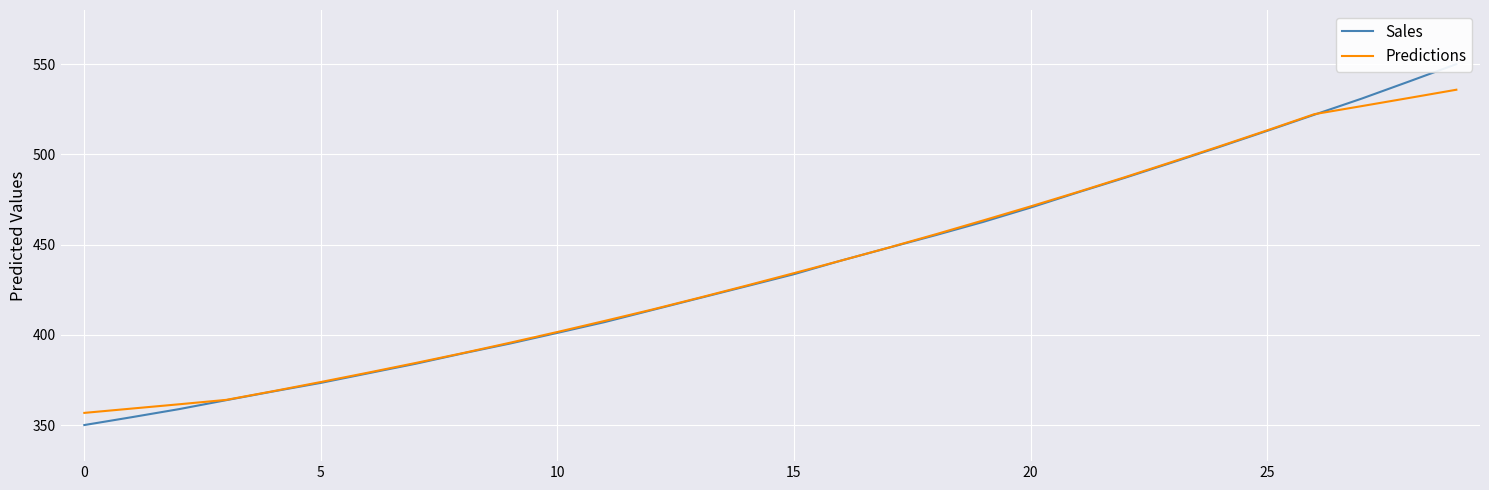

What is the maximum value for Predictions?

535.8